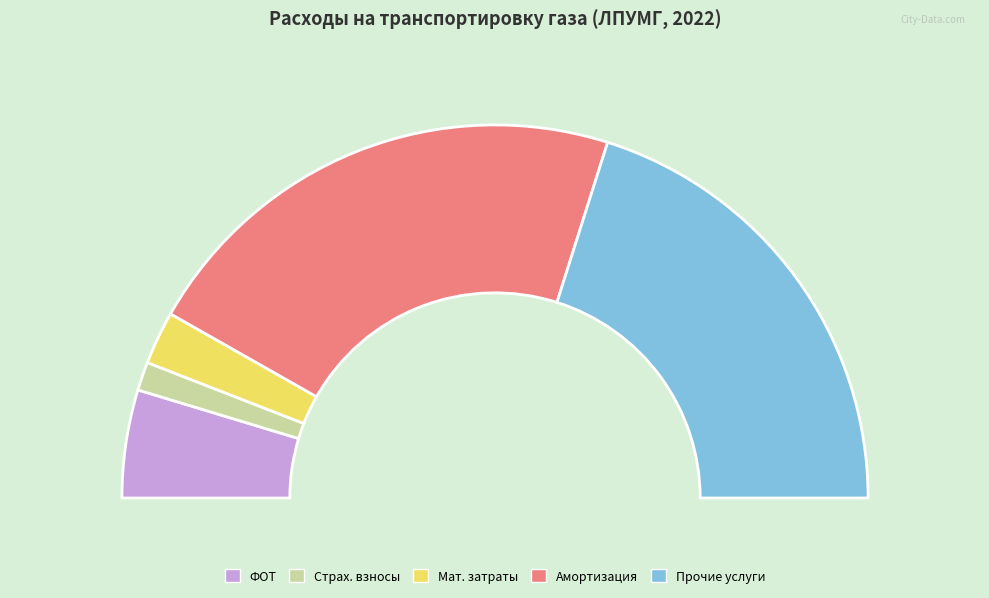

Count the number of slices in the pie.

5